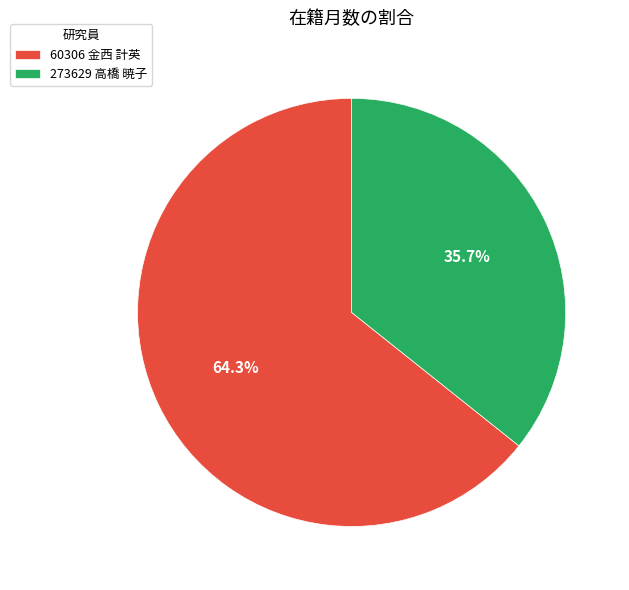

Which slice is the largest?

60306 金西 計英